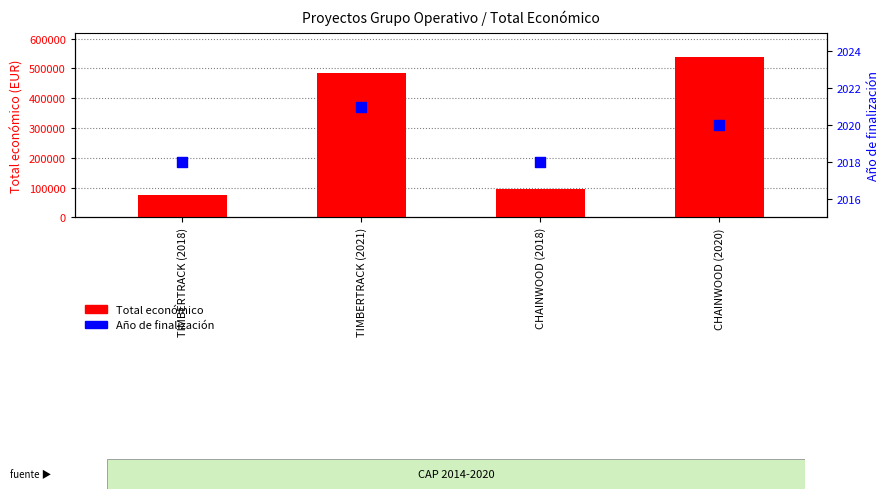

Is the value of Total económico at CHAINWOOD (2020) greater than the value of Año de finalización at CHAINWOOD (2020)?

Yes